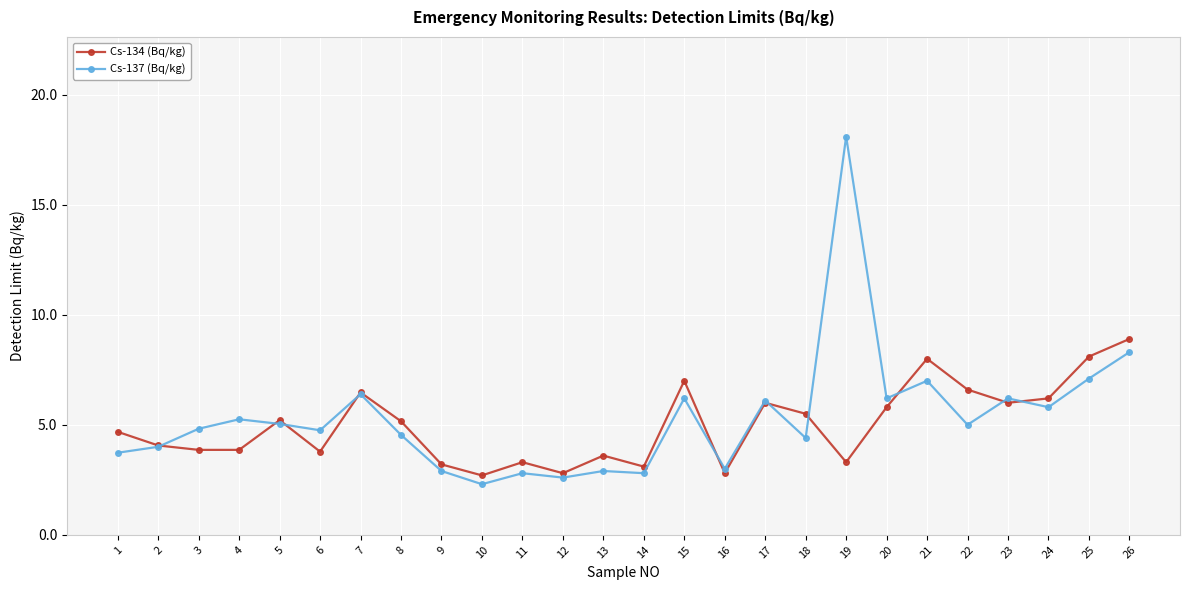

True or false: Cs-137 (Bq/kg) and Cs-134 (Bq/kg) intersect in this chart.

True